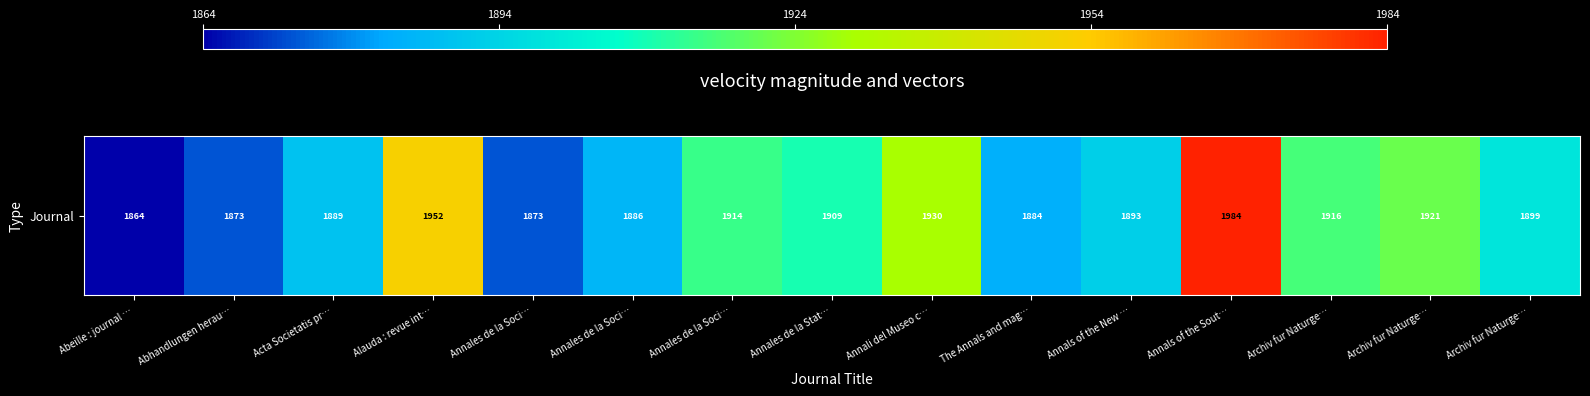

Rank the categories by value from highest to lowest.

Annals of the Sout…, Alauda : revue int…, Annali del Museo c…, Archiv fur Naturge…, Archiv fur Naturge…, Annales de la Soci…, Annales de la Stat…, Archiv fur Naturge…, Annals of the New …, Acta Societatis pr…, Annales de la Soci…, The Annals and mag…, Abhandlungen herau…, Annales de la Soci…, Abeille : journal …